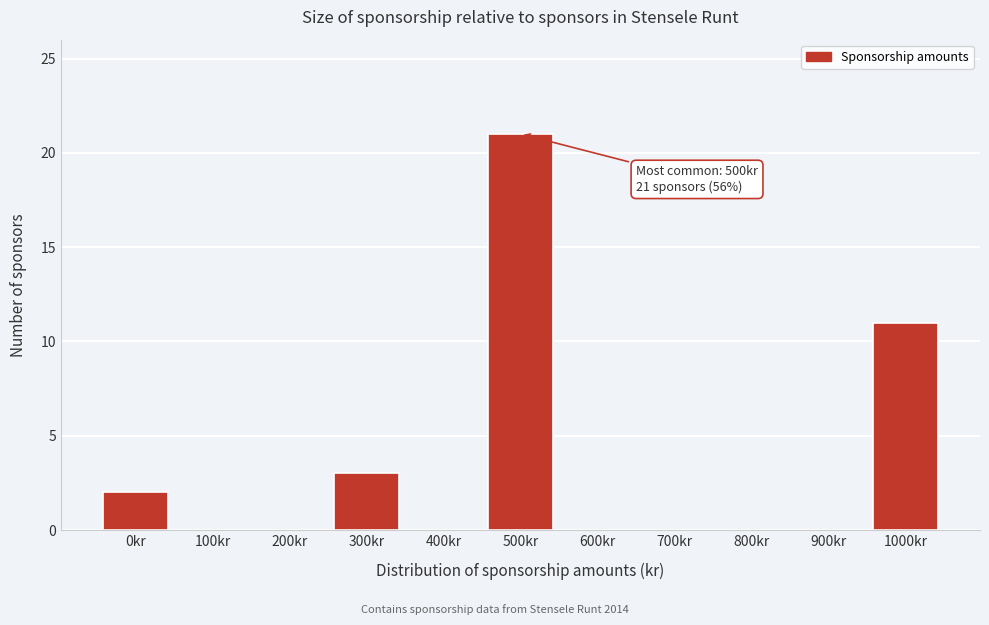

Reading left to right, transcribe all the data shown in this chart.

0kr=2	100kr=0	200kr=0	300kr=3	400kr=0	500kr=21	600kr=0	700kr=0	800kr=0	900kr=0	1000kr=11